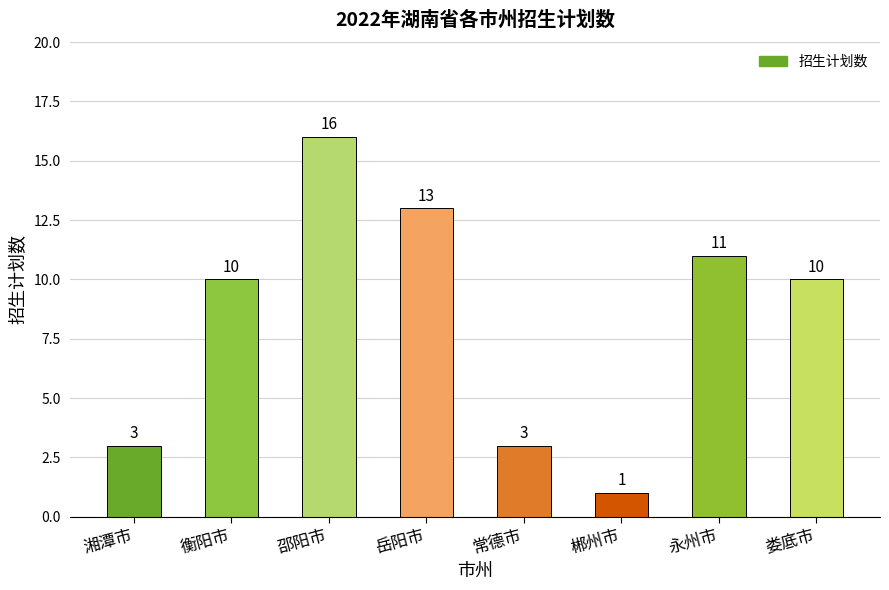

How many data points are less than 10?

3